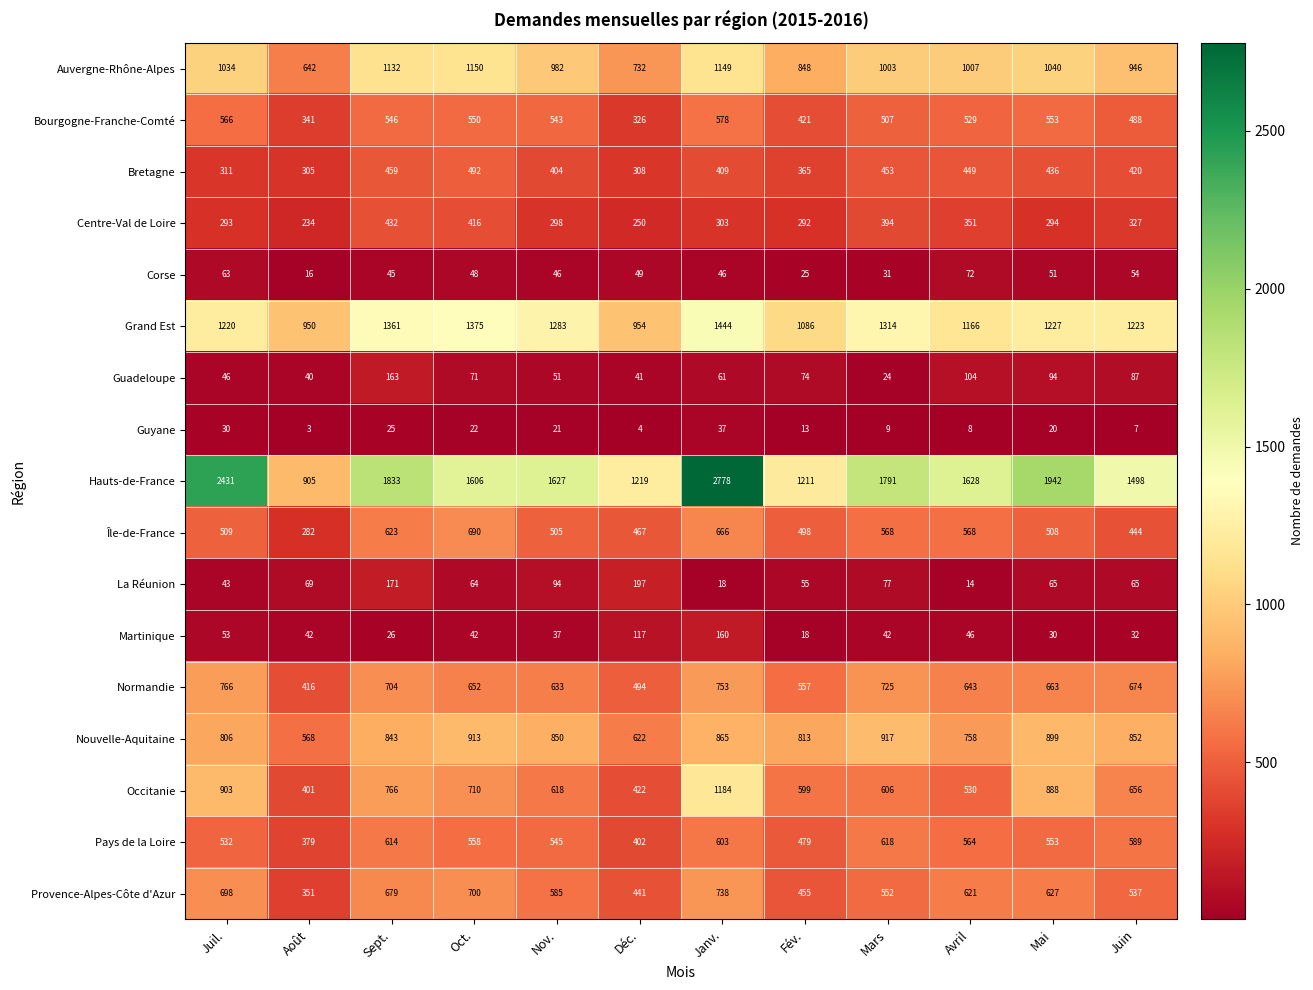

At which label does Guadeloupe first exceed 71?

Sept.